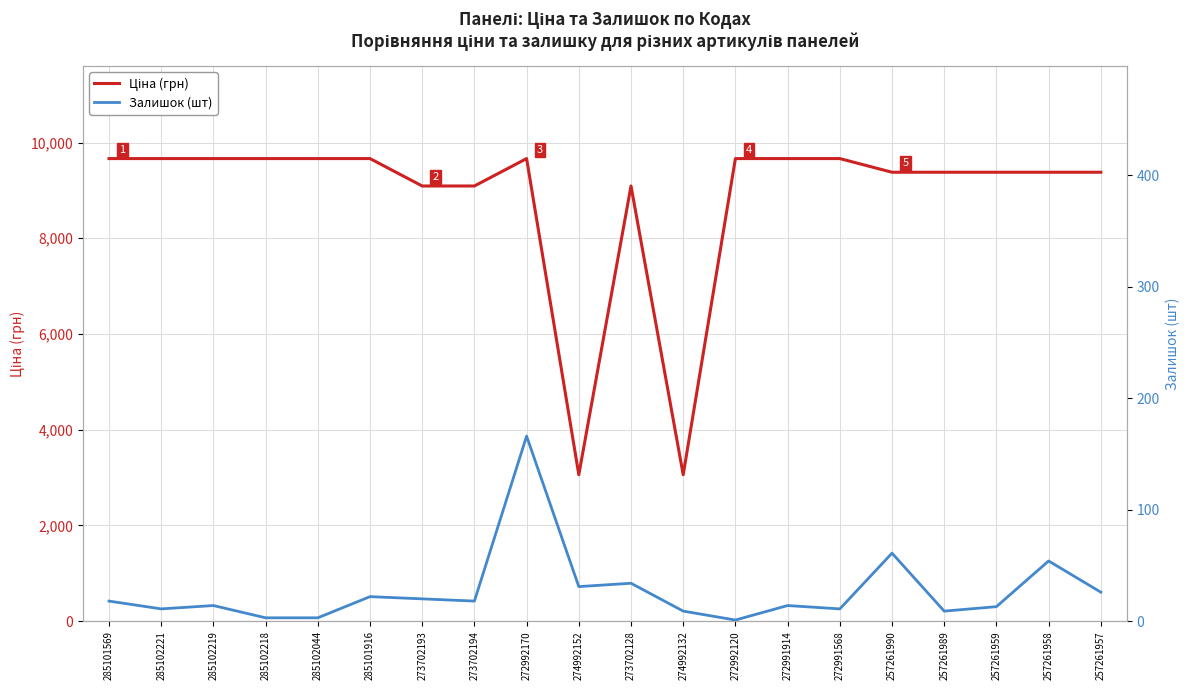

At which label does Залишок (шт) first exceed 18?

285101916